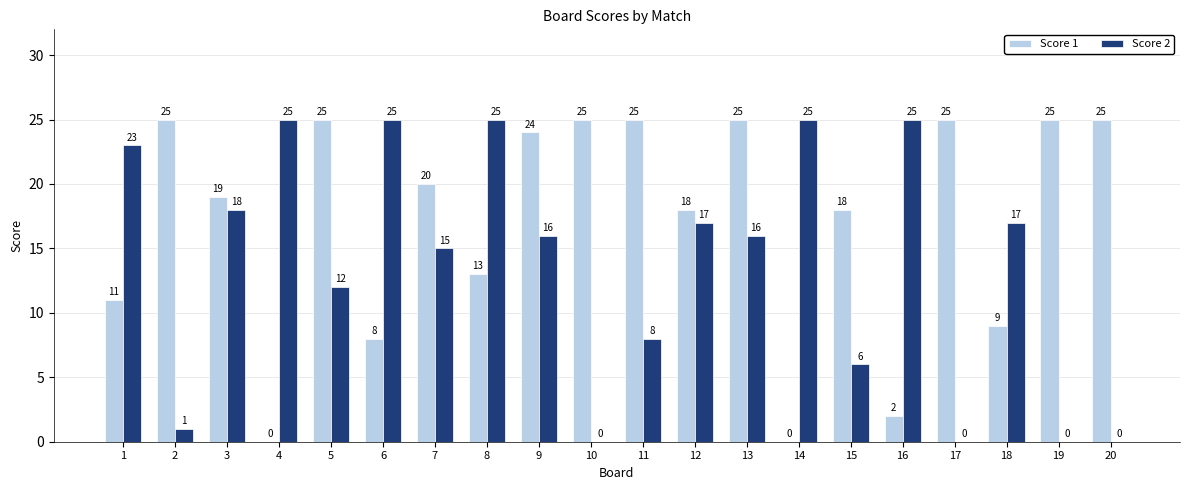

At which label does Score 2 first exceed 16?

1